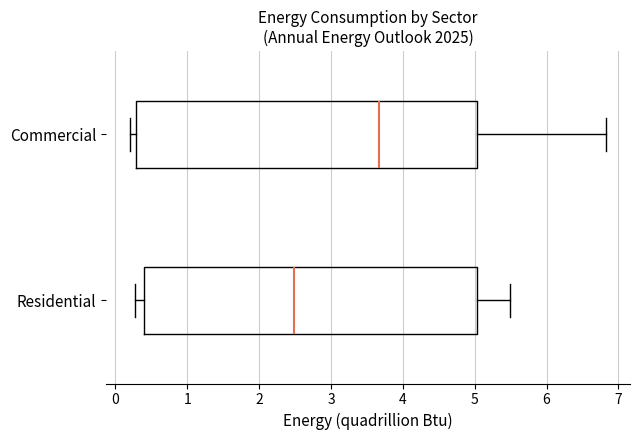

Which box is the widest, from its left edge to its right edge?

Commercial